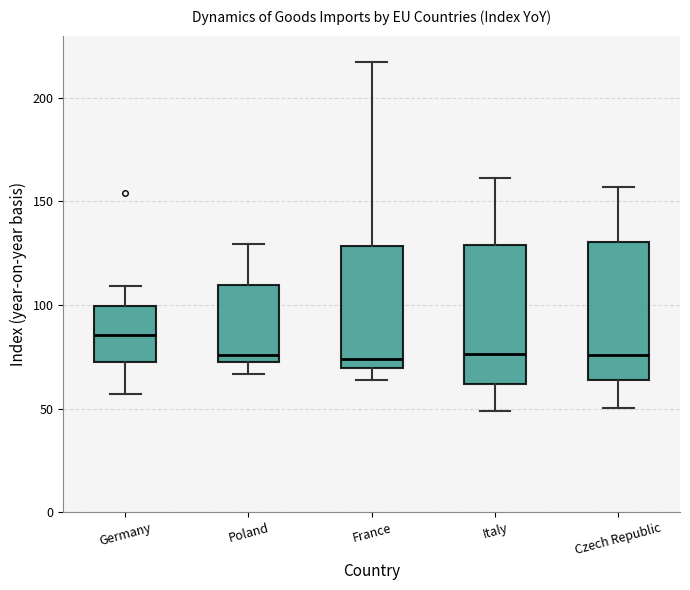

Where does the median line of the box for France sit on the y-axis? The values are not printed on the chart, so give them approximately, as read against the axis.

75